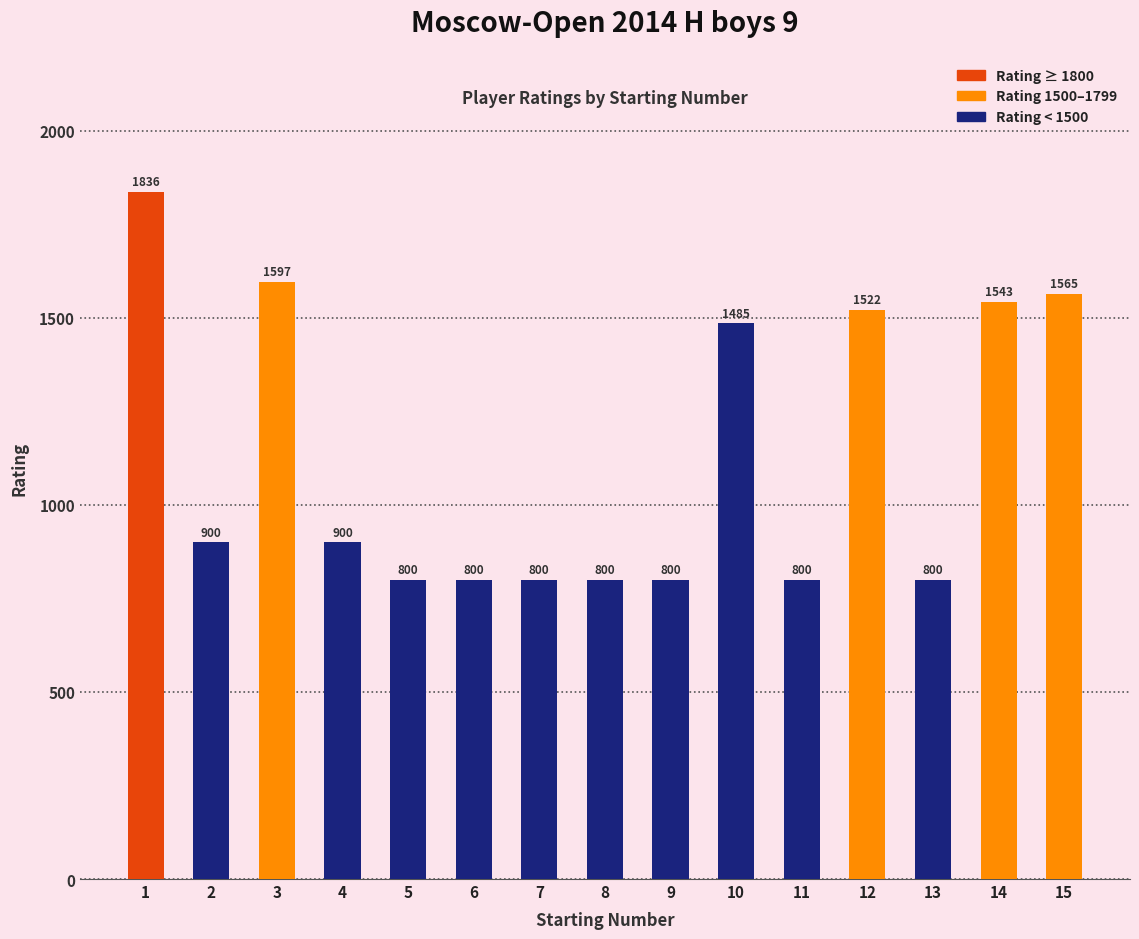

Reading right to left, extract all data points from this chart.

1565	1543	800	1522	800	1485	800	800	800	800	800	900	1597	900	1836